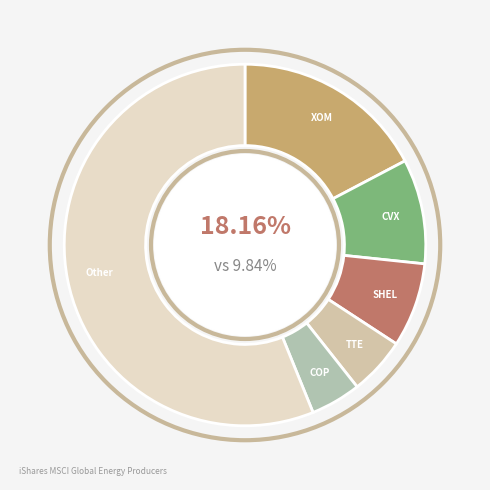

Is there a majority slice in this chart?

Yes